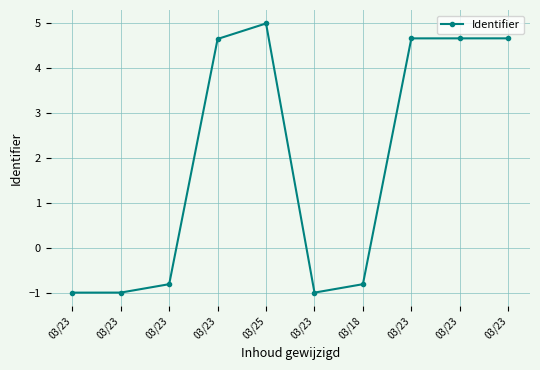

What value does the data have at 03/23?

4.7